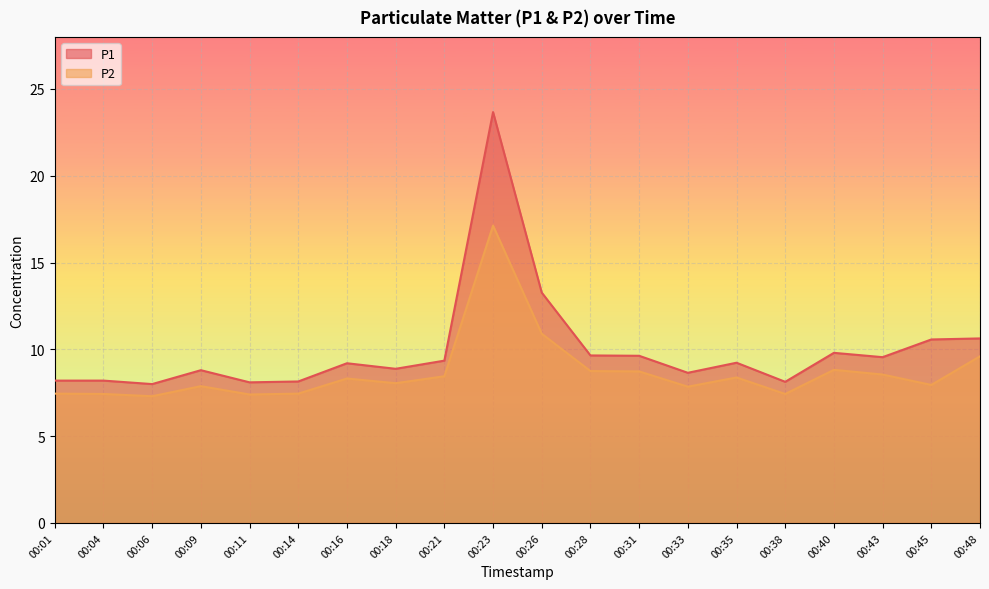

Reading left to right, list all the values displayed in this chart.

P1: 00:01=8.2	00:04=8.2	00:06=8.0	00:09=8.8	00:11=8.1	00:14=8.2	00:16=9.2	00:18=8.9	00:21=9.3	00:23=23.7	00:26=13.3	00:28=9.7	00:31=9.6	00:33=8.7	00:35=9.2	00:38=8.1	00:40=9.8	00:43=9.6	00:45=10.6	00:48=10.6
P2: 00:01=7.5	00:04=7.4	00:06=7.3	00:09=7.9	00:11=7.4	00:14=7.5	00:16=8.3	00:18=8.1	00:21=8.4	00:23=17.1	00:26=10.9	00:28=8.8	00:31=8.7	00:33=7.8	00:35=8.4	00:38=7.4	00:40=8.8	00:43=8.6	00:45=8.0	00:48=9.6